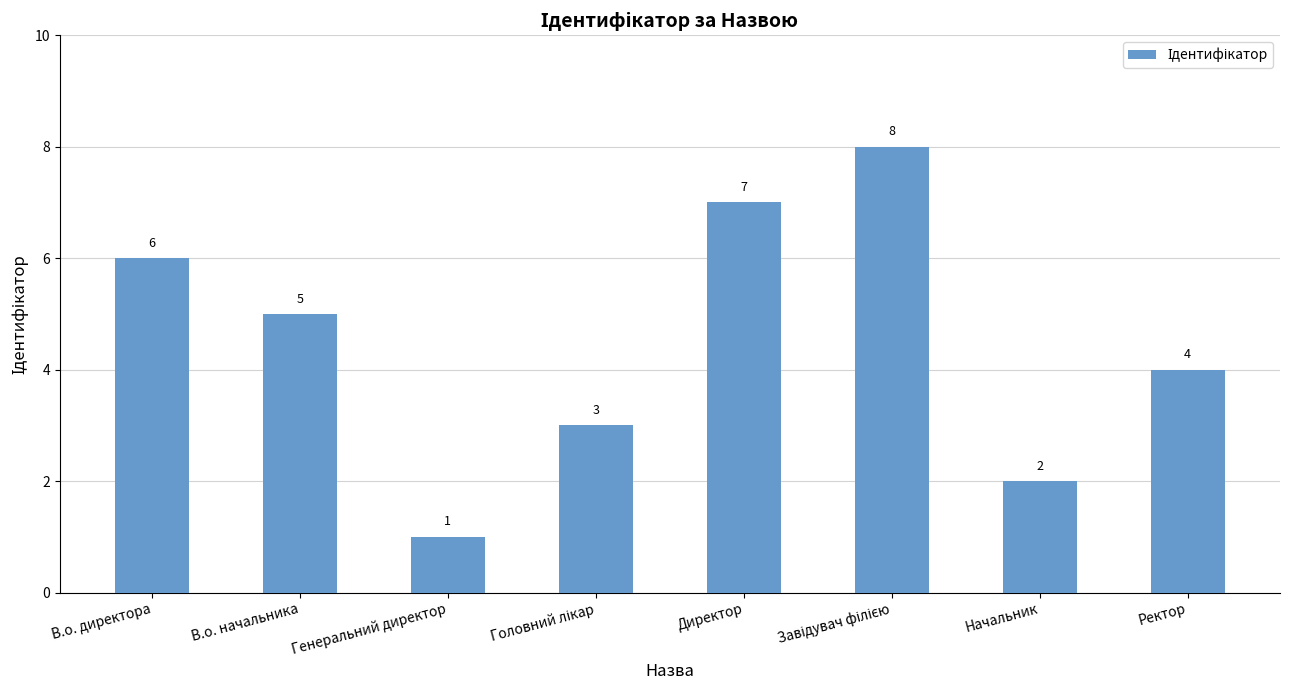

How many data points are less than 5?

4